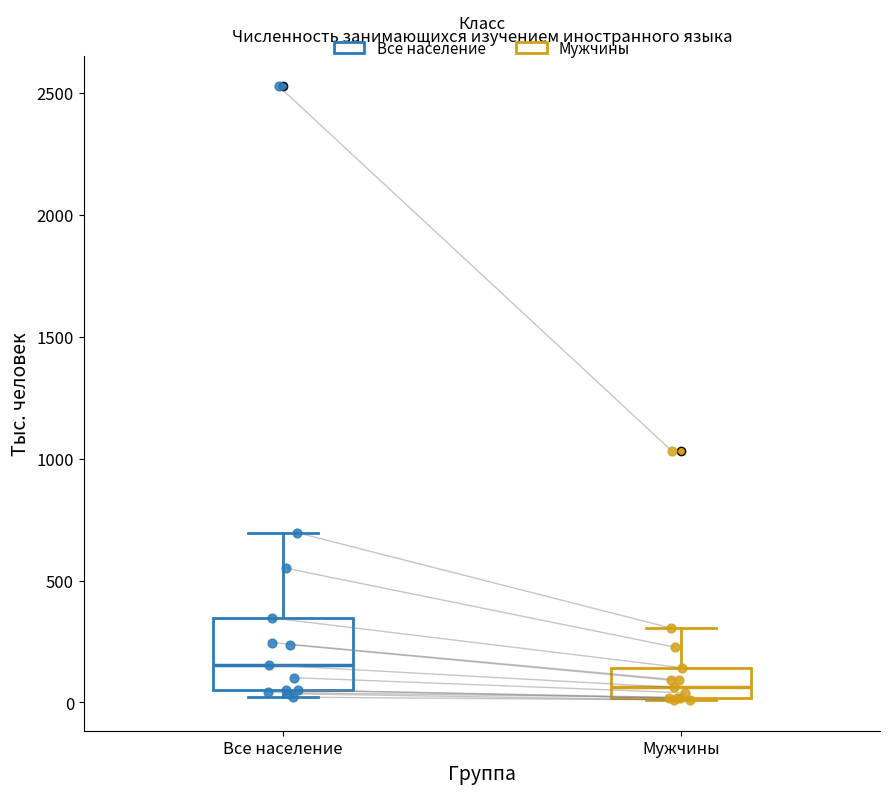

Reading left to right, transcribe this box plot: for each box, give where its median line is, the range the box spans, and where its two whiskers end, as read against the y-axis. The values are not printed on the chart, so give them approximately, as read against the axis.

Все население: median 150, box 50 to 350, whiskers 0 to 700
Мужчины: median 50, box 0 to 150, whiskers 0 to 300